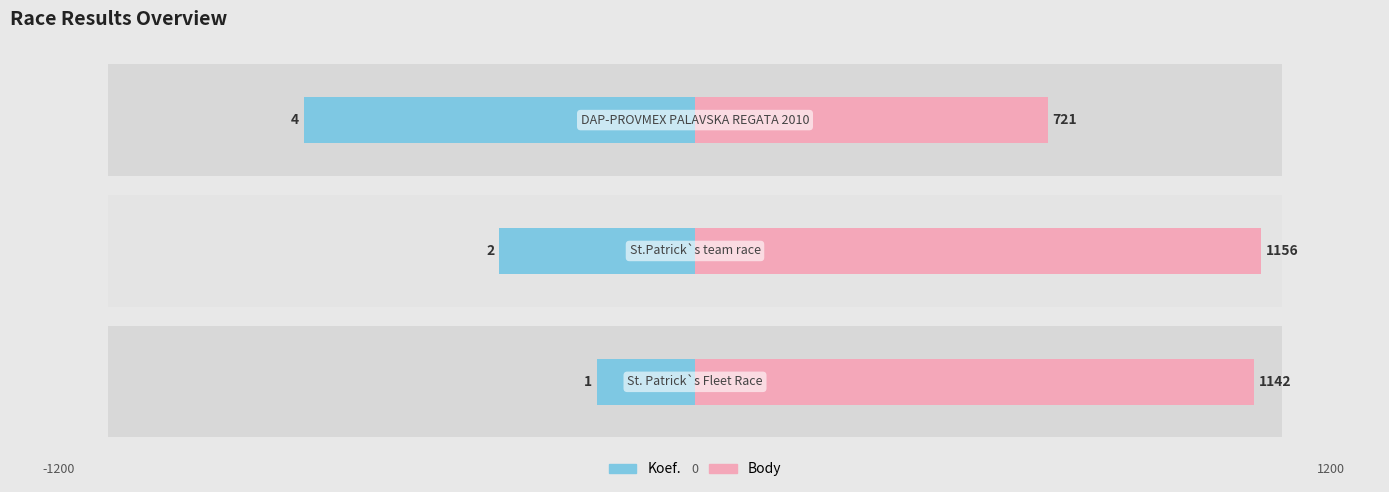

How many bars are there in each group?

2